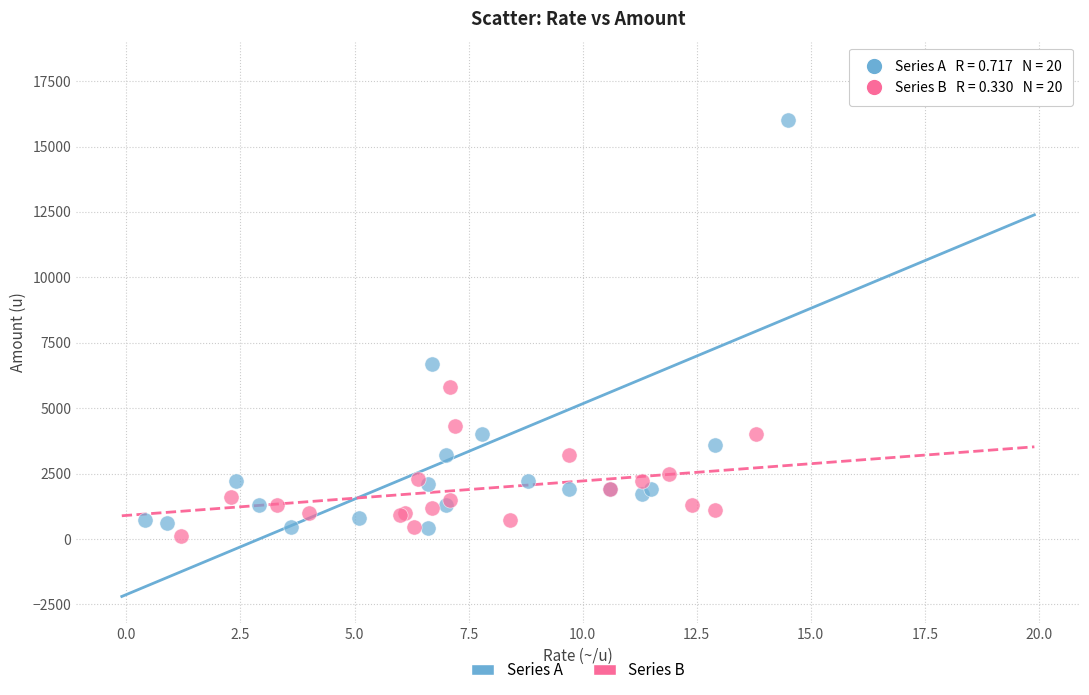

Which series reaches the minimum Y coordinate?

Series B